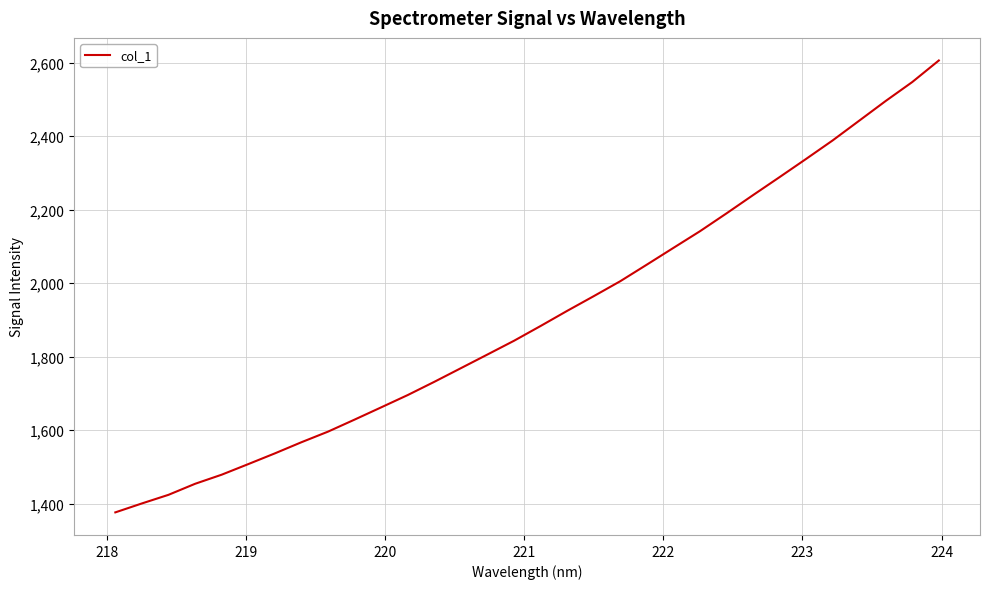

What is the maximum value shown in the chart?

2605.5